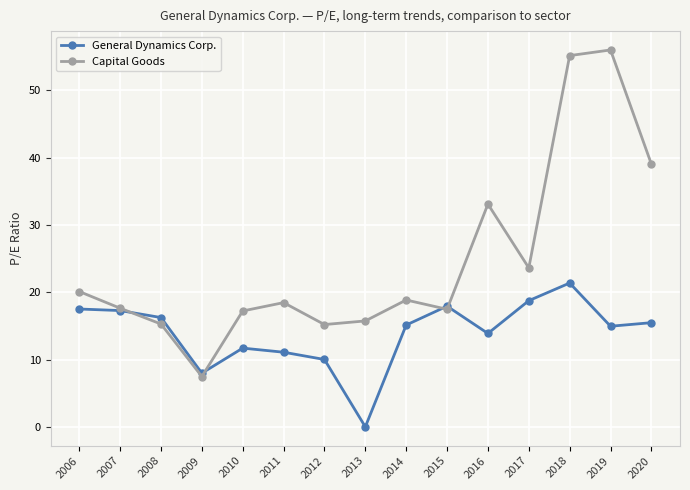

What is the average value of the Capital Goods series?

24.7